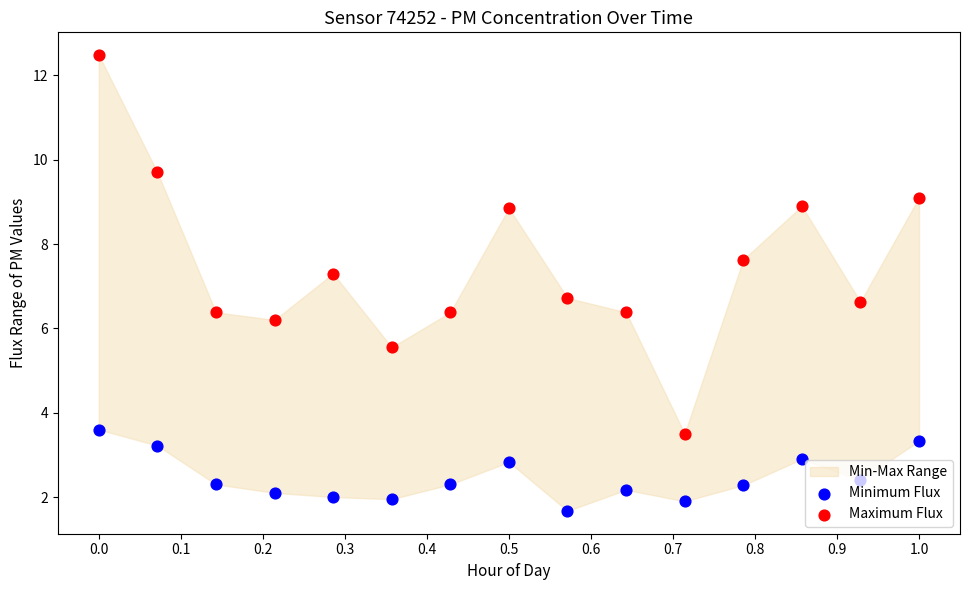

Which series contains the highest Y value?

Maximum Flux